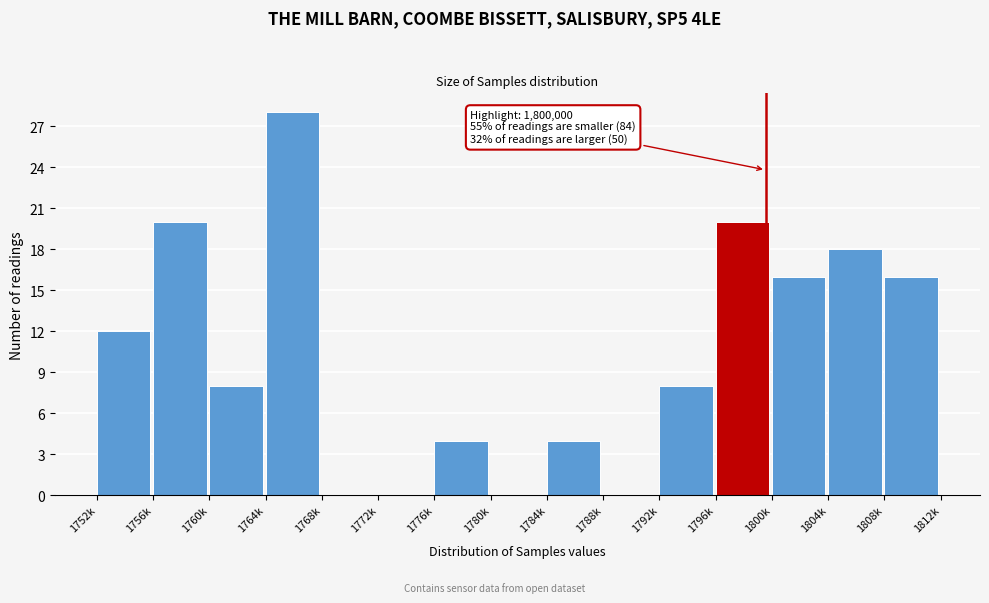

Reading right to left, what are all the values shown in this chart?

1808k=16	1804k=18	1800k=16	1796k=20	1792k=8	1788k=0	1784k=4	1780k=0	1776k=4	1772k=0	1768k=0	1764k=28	1760k=8	1756k=20	1752k=12